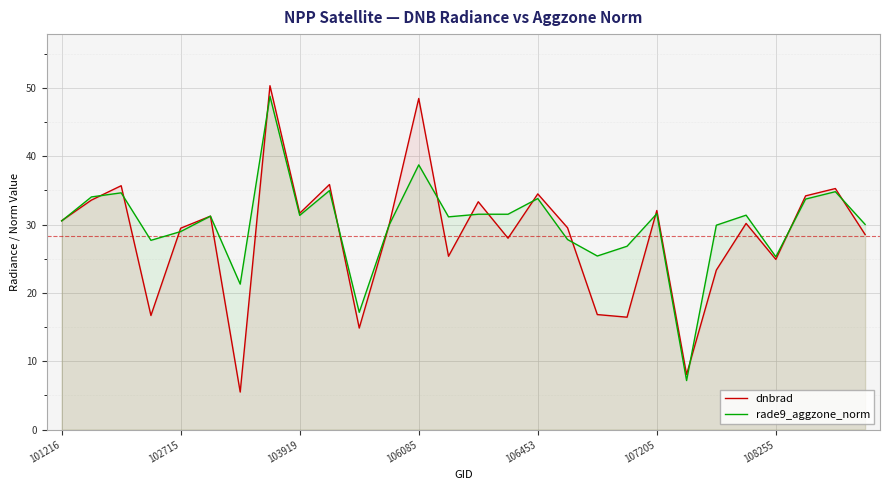

Reading right to left, list all the values displayed in this chart.

dnbrad: 28.5	35.3	34.2	24.9	30.2	23.3	8.1	32.1	16.4	16.8	29.5	34.5	28.0	33.3	25.4	48.4	29.9	14.9	35.9	31.7	50.3	5.5	31.2	29.5	16.7	35.7	33.6	30.6
rade9_aggzone_norm: 30.0	34.8	33.7	25.3	31.4	29.9	7.2	31.6	26.8	25.4	27.8	33.8	31.5	31.5	31.1	38.7	29.9	17.2	35.0	31.3	48.8	21.3	31.2	29.0	27.7	34.6	34.0	30.5